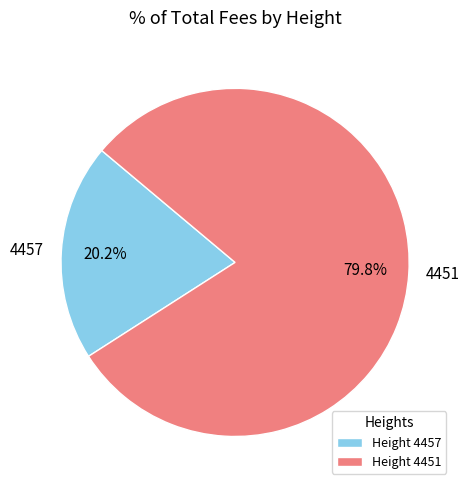

Is there a majority slice in this chart?

Yes